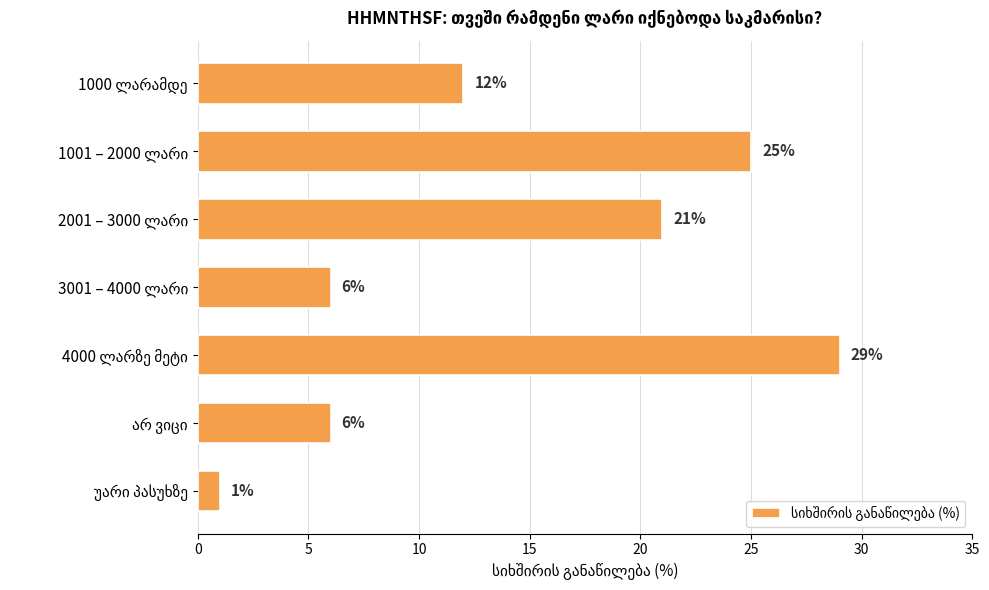

Count the values in the range 6 to 25.

5